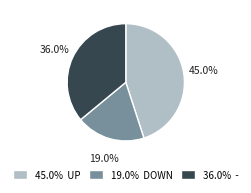

Does any single category account for the majority?

No